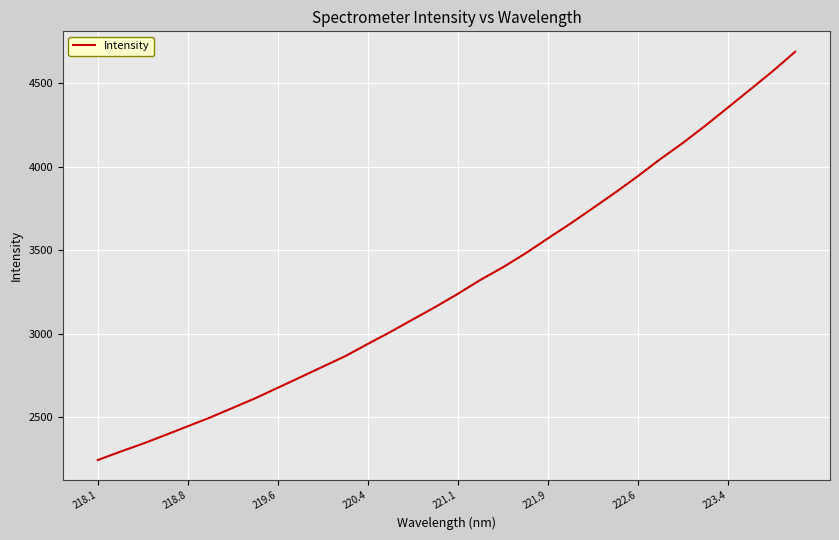

What is the difference between the maximum and minimum values?

2445.8